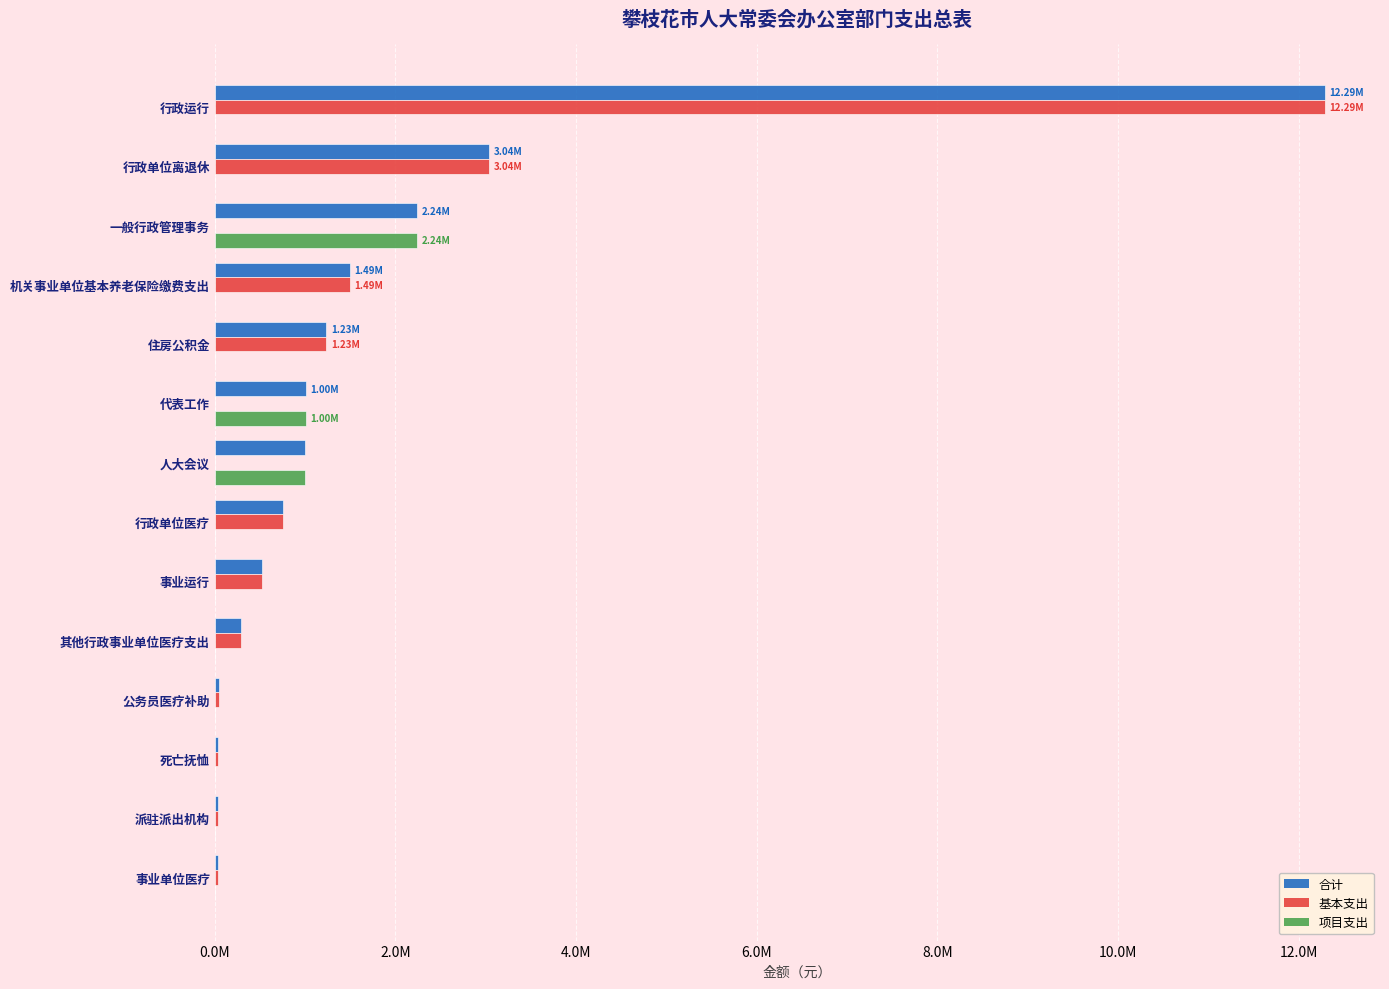

What are all the series names shown in the legend?

合计, 基本支出, 项目支出